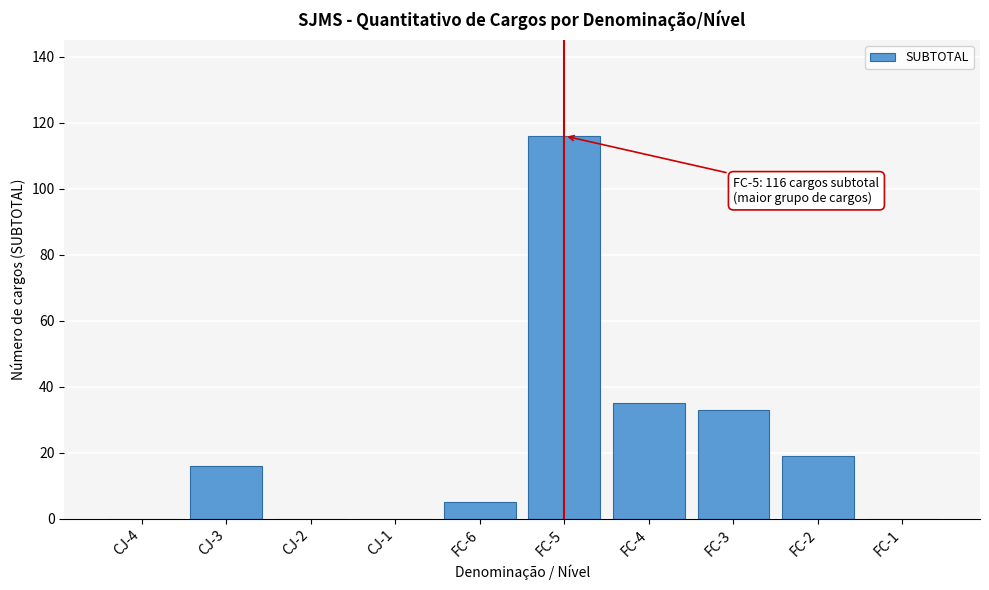

Reading right to left, transcribe all the data shown in this chart.

FC-1=0	FC-2=19	FC-3=33	FC-4=35	FC-5=116	FC-6=5	CJ-1=0	CJ-2=0	CJ-3=16	CJ-4=0